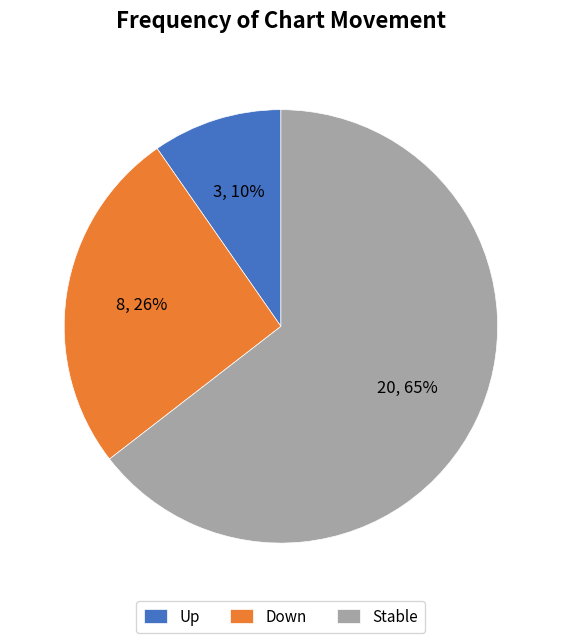

The Stable slice represents 74% of the pie. True or false?

False